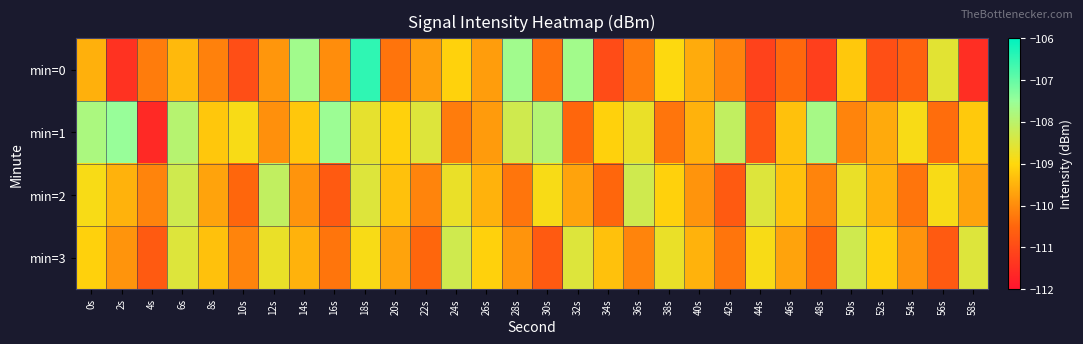

Reading left to right, what are all the values shown in this chart?

min=0: 0s=-109.5	2s=-111.4	4s=-110.2	6s=-109.4	8s=-110.1	10s=-110.9	12s=-109.9	14s=-107.6	16s=-110.0	18s=-106.5	20s=-110.3	22s=-109.8	24s=-109.1	26s=-109.8	28s=-107.6	30s=-110.3	32s=-107.6	34s=-111.0	36s=-110.2	38s=-109.0	40s=-109.6	42s=-110.1	44s=-111.2	46s=-110.5	48s=-111.2	50s=-109.2	52s=-110.9	54s=-110.6	56s=-108.6	58s=-111.5
min=1: 0s=-107.8	2s=-107.5	4s=-111.6	6s=-107.9	8s=-109.2	10s=-108.9	12s=-109.9	14s=-109.2	16s=-107.6	18s=-108.6	20s=-109.1	22s=-108.5	24s=-110.2	26s=-109.8	28s=-108.3	30s=-107.9	32s=-110.5	34s=-109.1	36s=-108.7	38s=-110.3	40s=-109.5	42s=-108.1	44s=-110.8	46s=-109.3	48s=-107.7	50s=-110.1	52s=-109.6	54s=-108.9	56s=-110.4	58s=-109.2
min=2: 0s=-108.9	2s=-109.5	4s=-110.1	6s=-108.3	8s=-109.7	10s=-110.5	12s=-108.1	14s=-109.9	16s=-110.7	18s=-108.5	20s=-109.3	22s=-110.1	24s=-108.7	26s=-109.5	28s=-110.3	30s=-108.9	32s=-109.7	34s=-110.5	36s=-108.3	38s=-109.1	40s=-109.9	42s=-110.7	44s=-108.5	46s=-109.3	48s=-110.1	50s=-108.7	52s=-109.5	54s=-110.3	56s=-108.9	58s=-109.7
min=3: 0s=-109.1	2s=-109.9	4s=-110.7	6s=-108.5	8s=-109.3	10s=-110.1	12s=-108.7	14s=-109.5	16s=-110.3	18s=-108.9	20s=-109.7	22s=-110.5	24s=-108.3	26s=-109.1	28s=-109.9	30s=-110.7	32s=-108.5	34s=-109.3	36s=-110.1	38s=-108.7	40s=-109.5	42s=-110.3	44s=-108.9	46s=-109.7	48s=-110.5	50s=-108.3	52s=-109.1	54s=-109.9	56s=-110.7	58s=-108.5